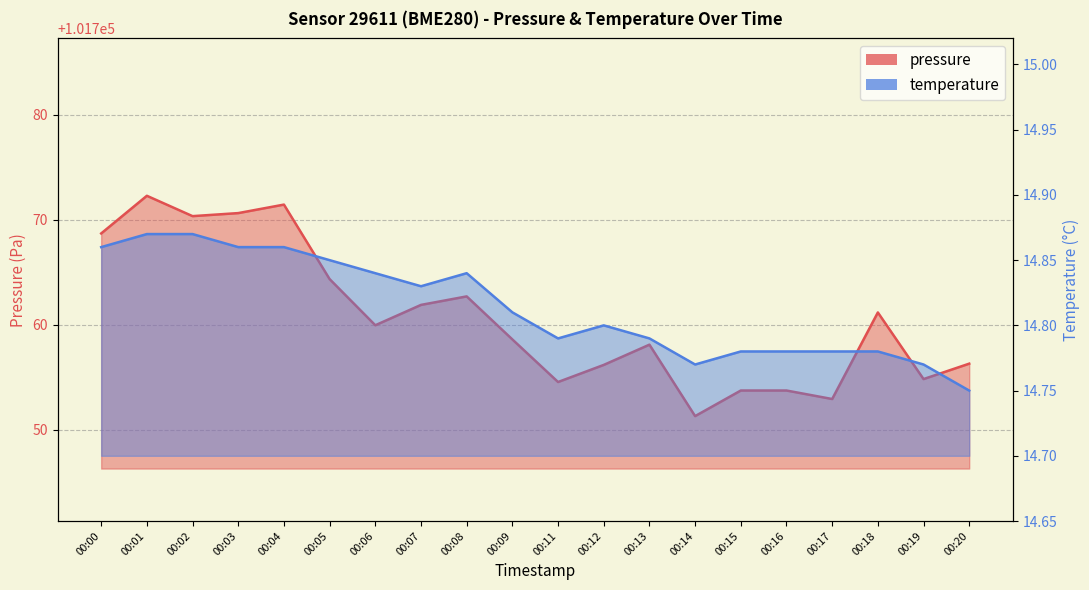

What is the total value across all series at 00:18?

101775.9